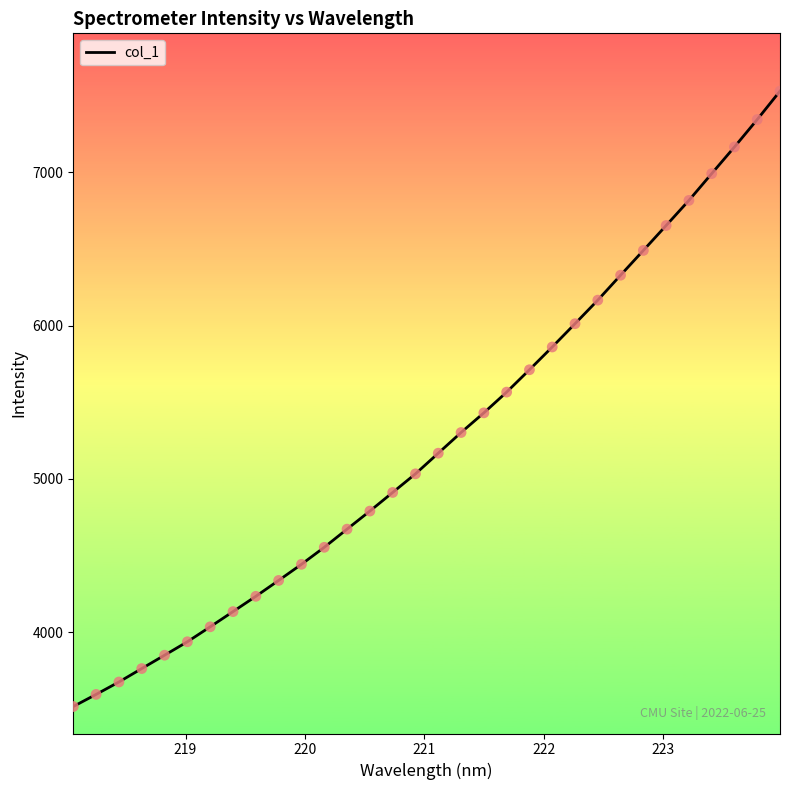

What is the difference between the maximum and minimum values?

4011.2